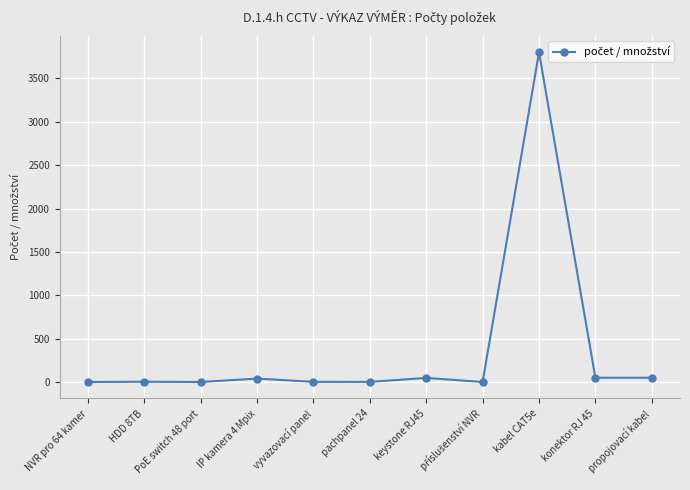

What position from the right is pachpanel 24?

6